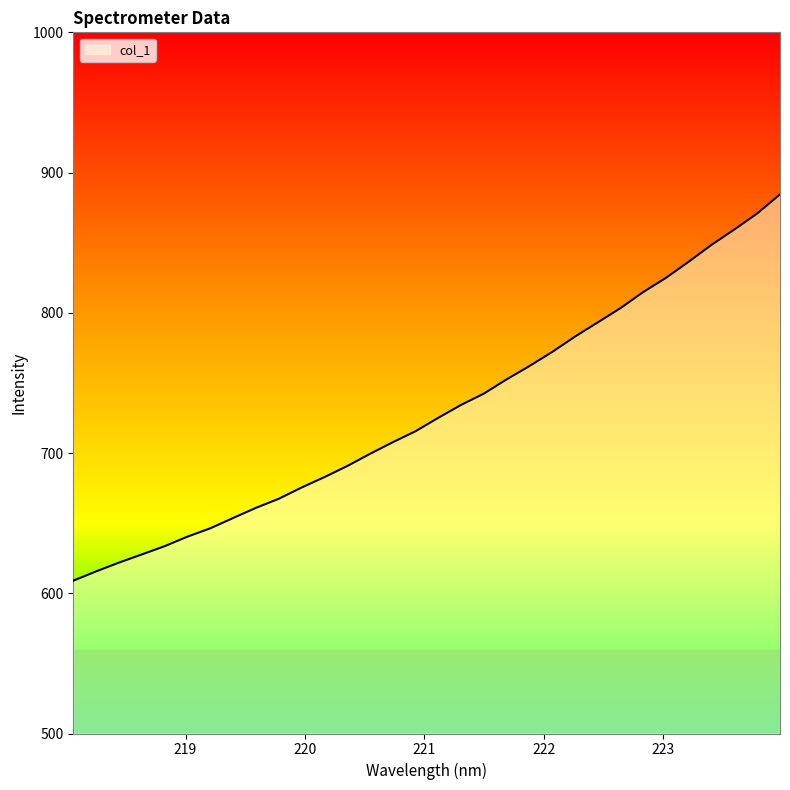

What is the greatest value displayed?

884.4